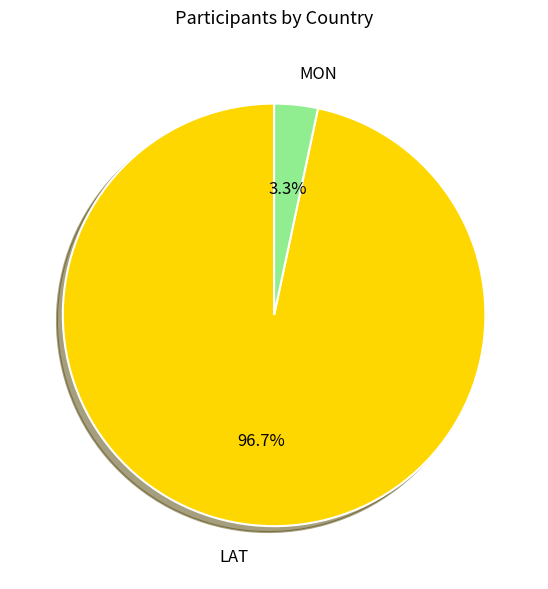

True or false: LAT accounts for 97% of the total.

True